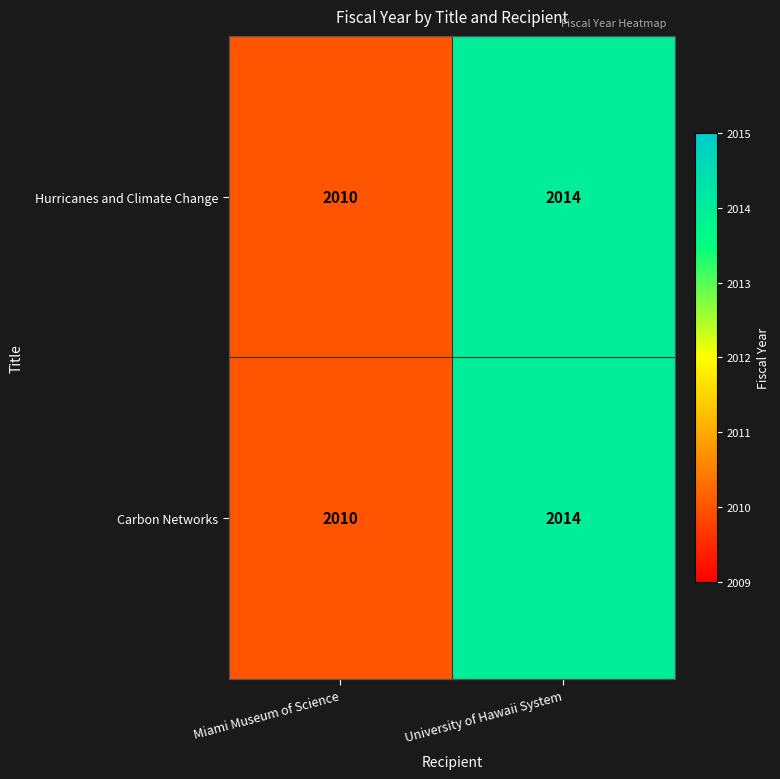

What is the total value across all series at Miami Museum of Science?

4020